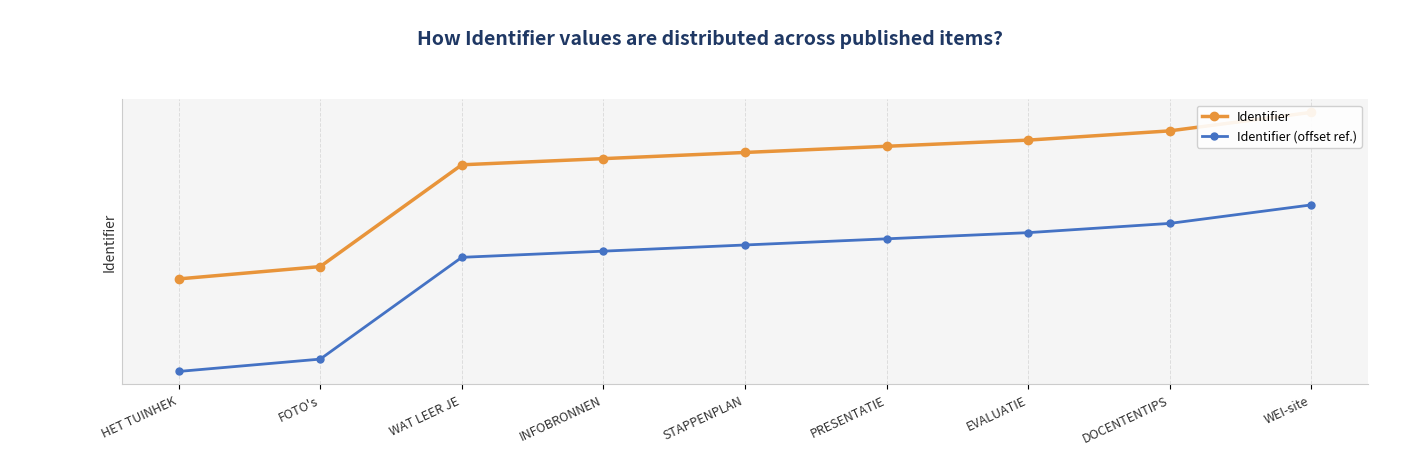

What is the label of the 8th point from the right?

FOTO's